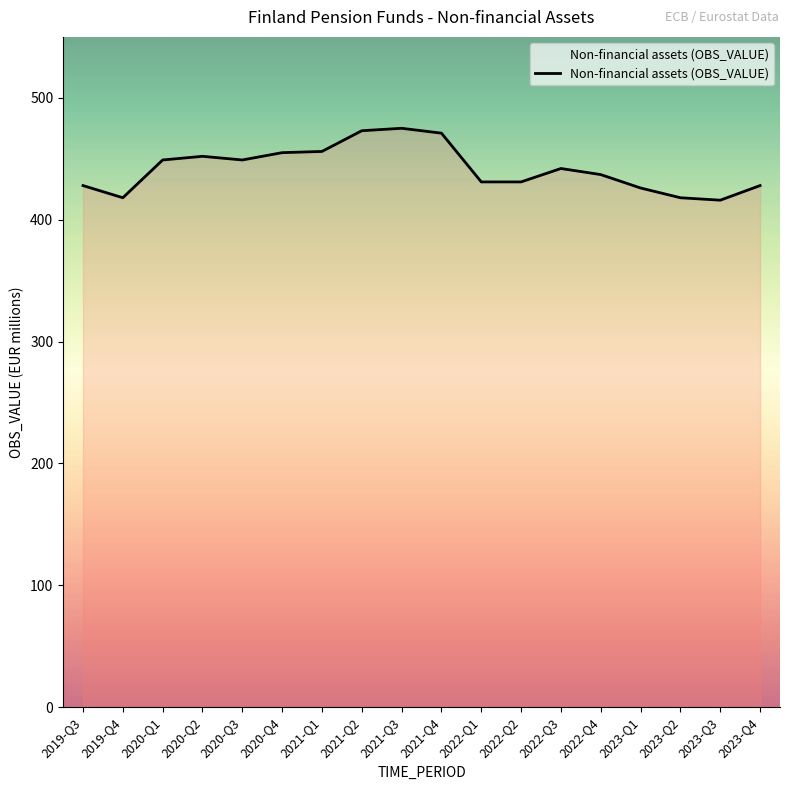

What position from the right is 2020-Q4?

13